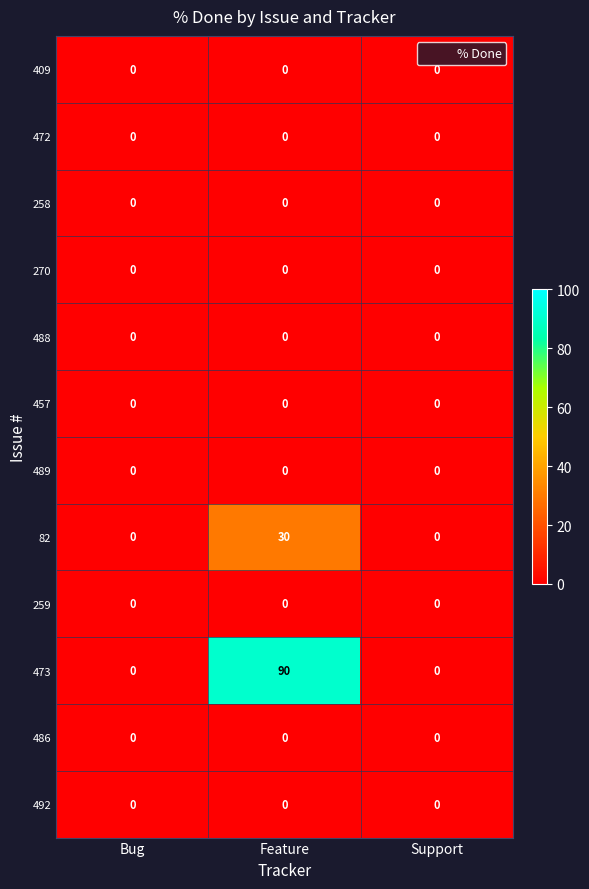

Which category has the highest value across all series?

Feature